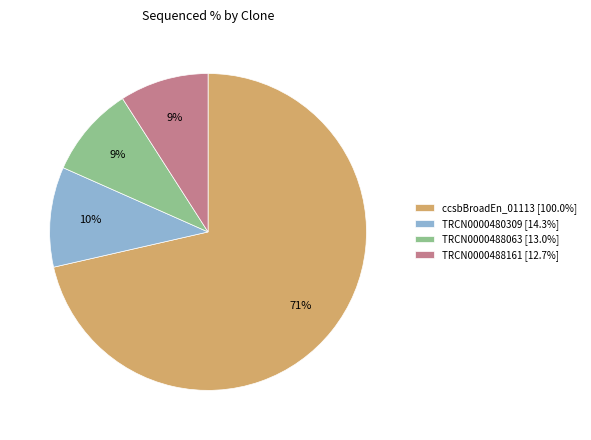

What percentage is the TRCN0000480309 [14.3%] slice, to the nearest percent?

10%